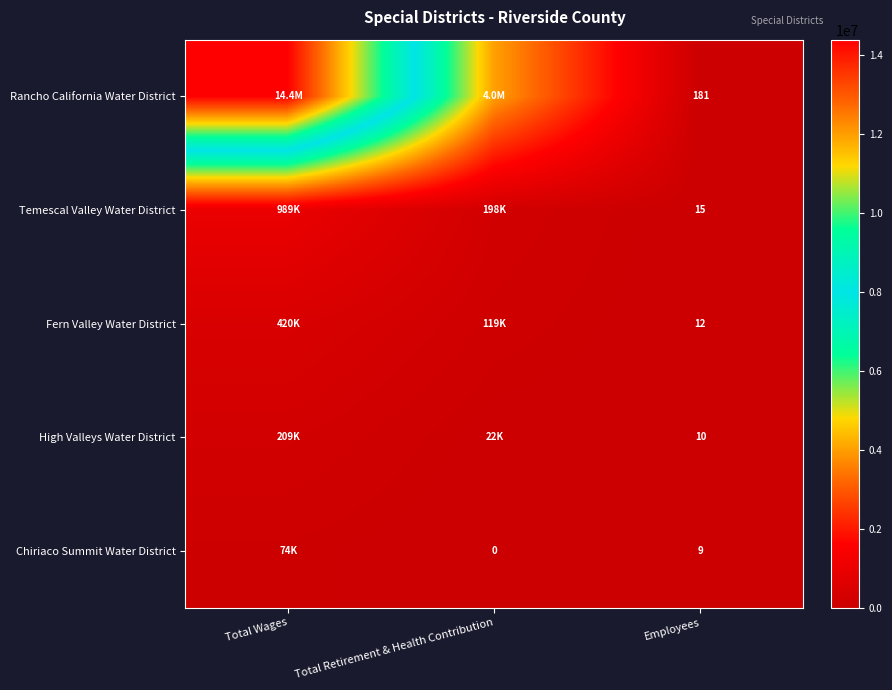

What is the difference between the highest and lowest values at Total Wages?

14324841